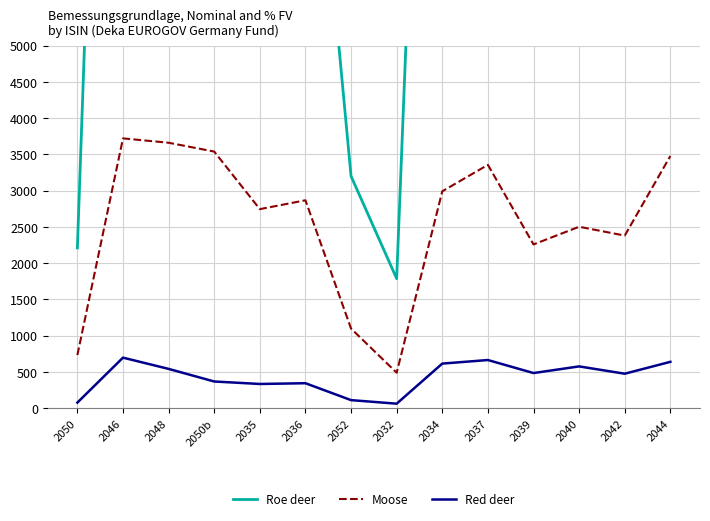

How many lines are shown in the chart?

3